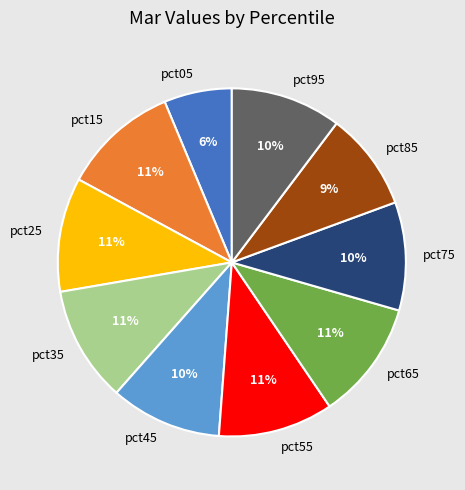

What is the smallest slice in the pie chart?

pct05